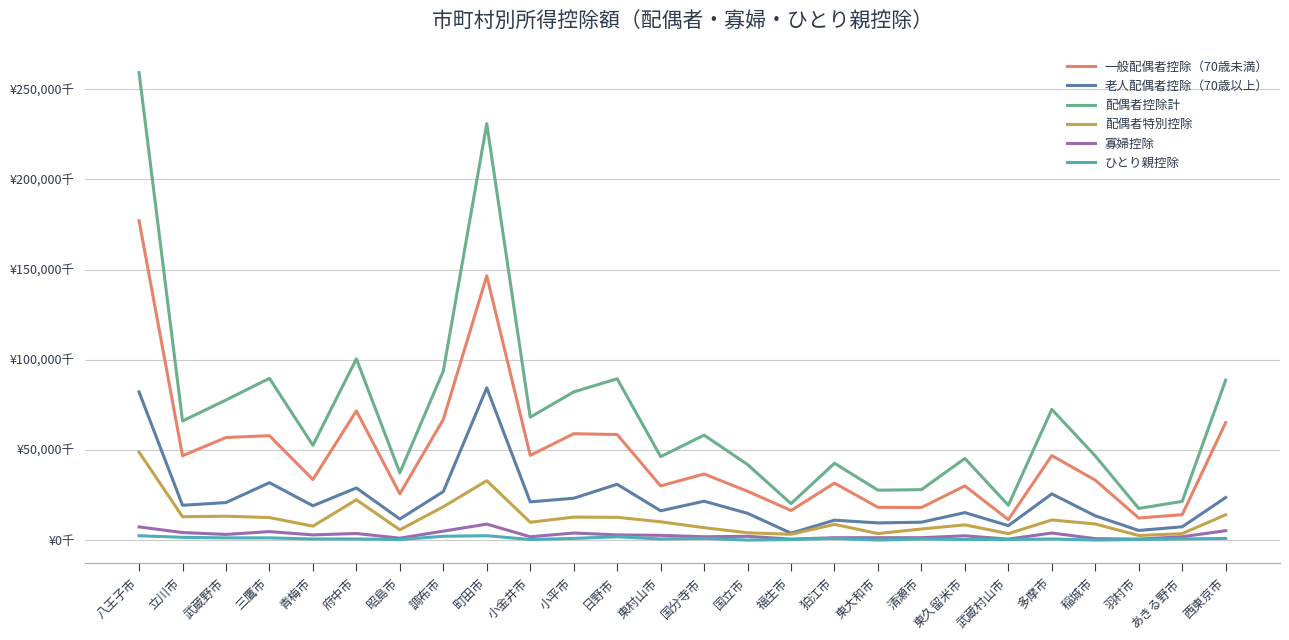

How many interior local peaks does the 寡婦控除 series have?

7